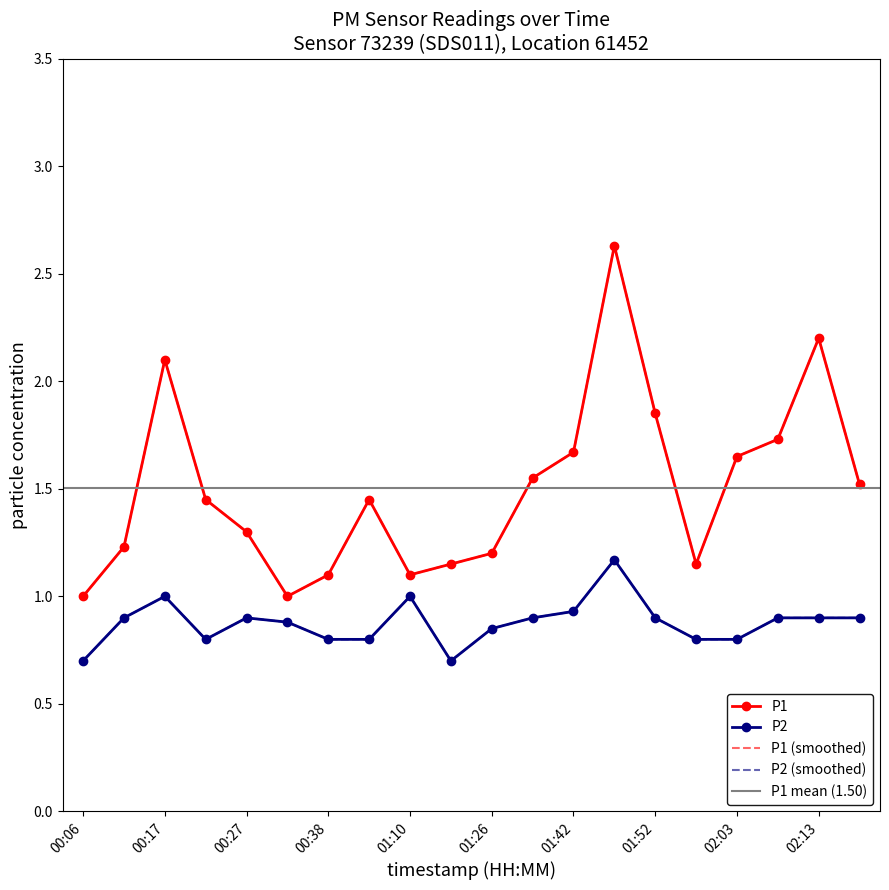

Which series has the largest range (max minus min)?

P1